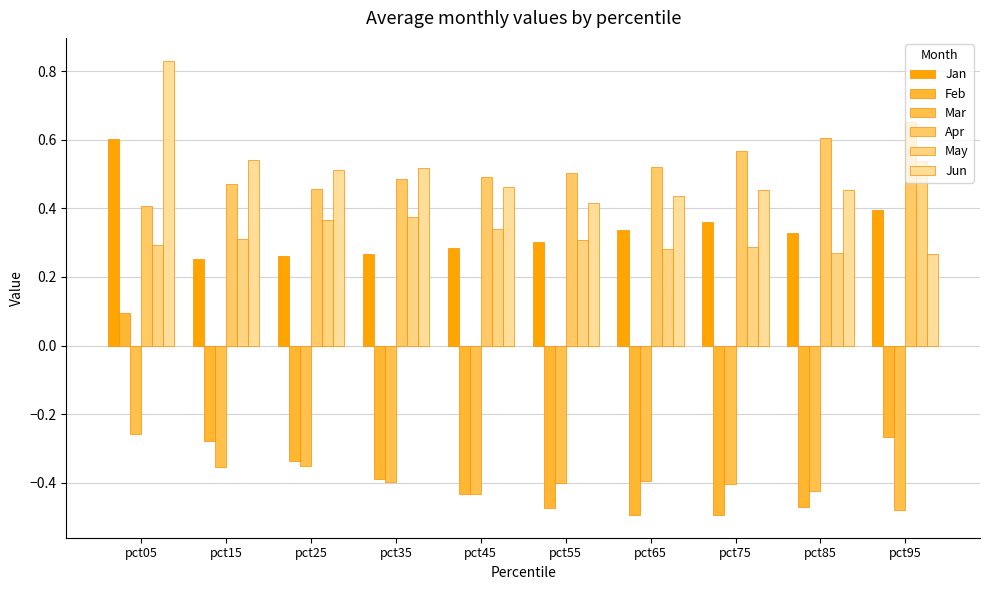

What is the difference between the second highest and minimum values in the Feb series?

0.2